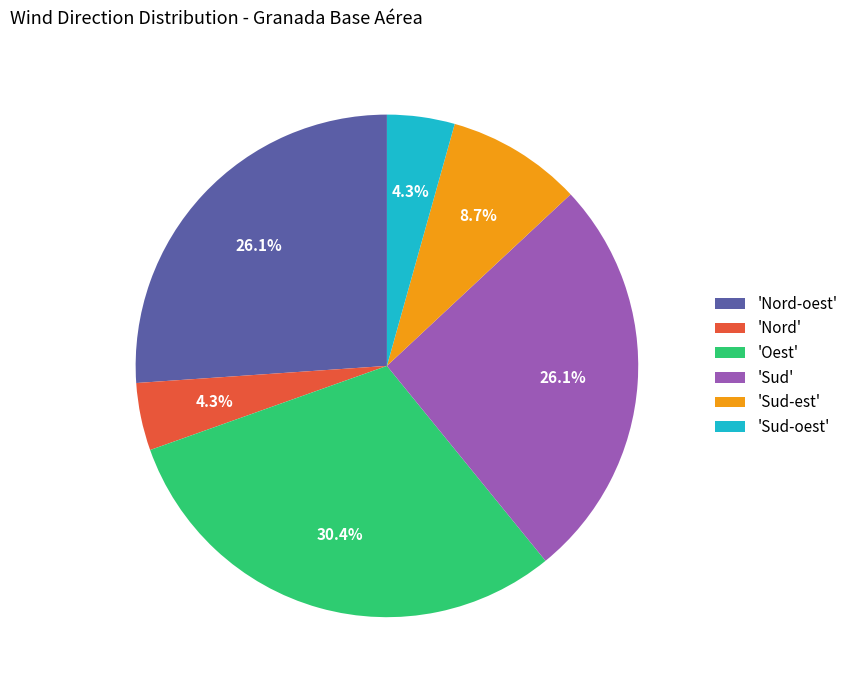

What percentage is NOT represented by 'Nord'?

95.7%